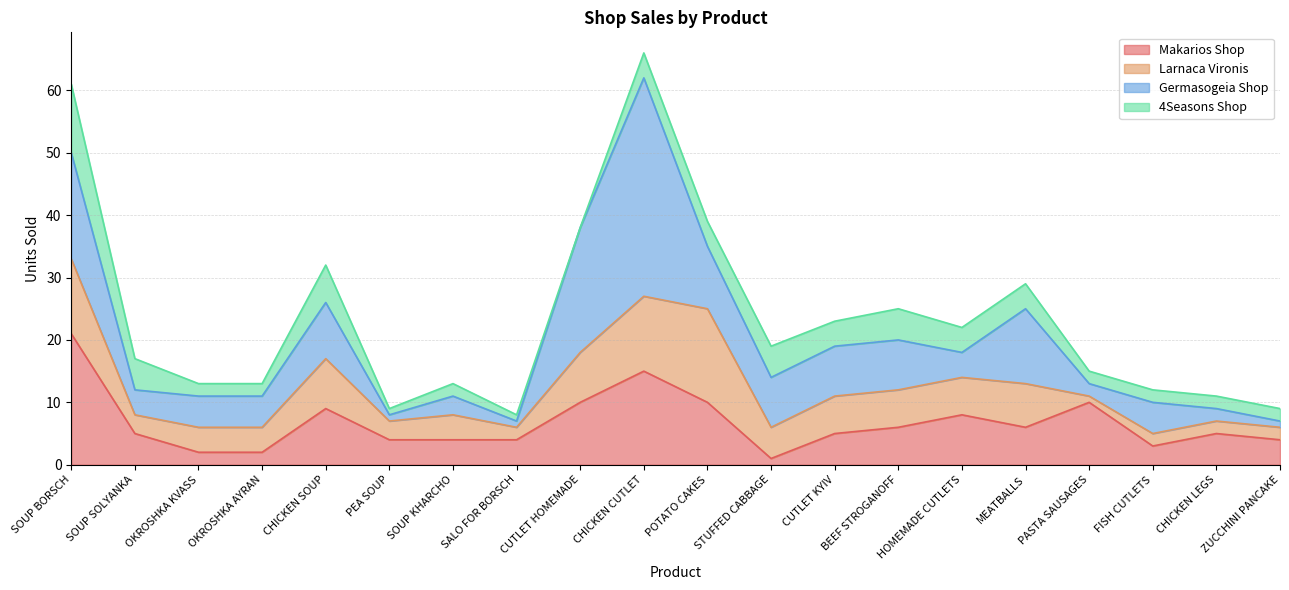

Does the chart have visible grid lines?

Yes